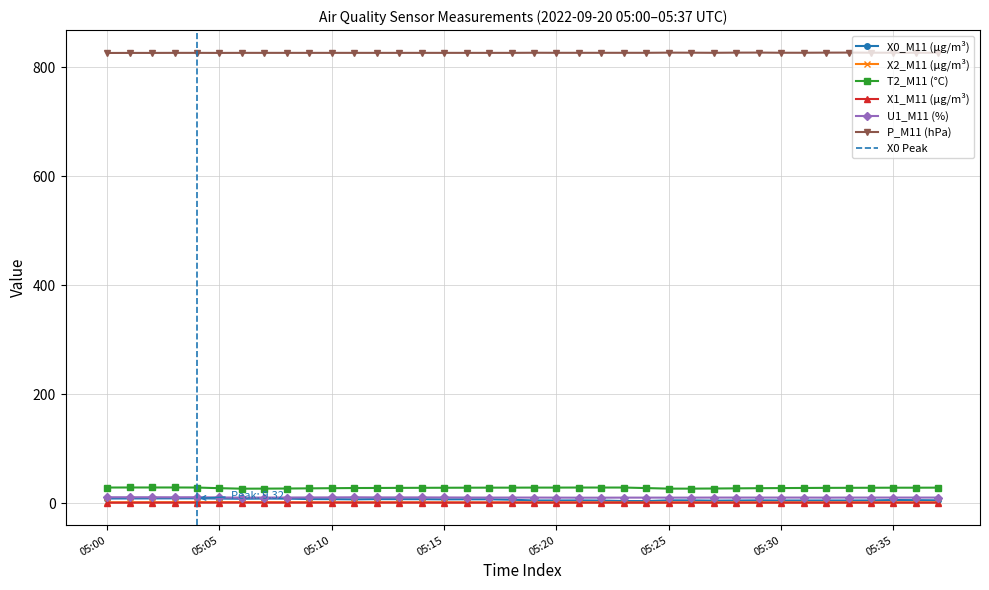

Which series has the largest total across all categories?

P_M11 (hPa)